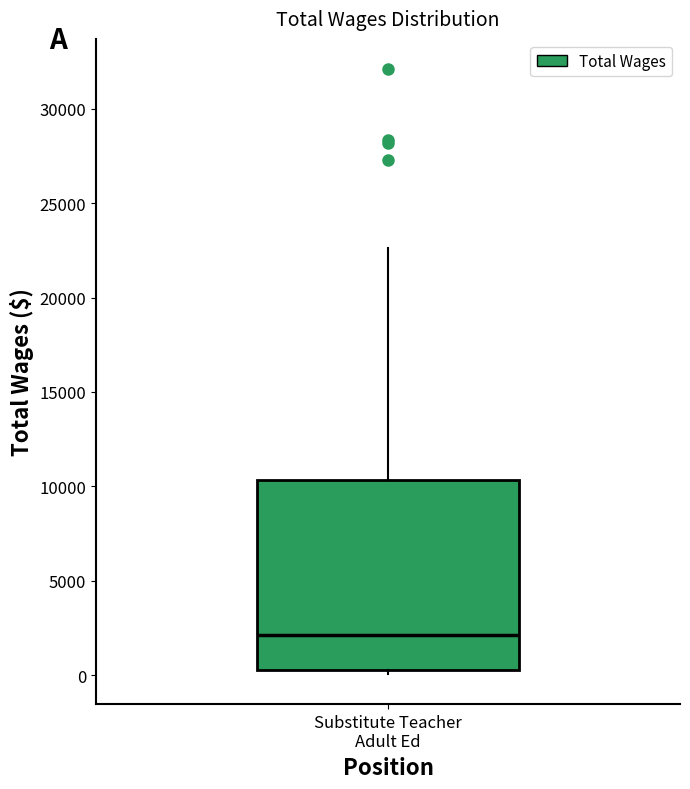

Where is the upper edge of the box for Substitute Teacher Adult Ed on the y-axis? The values are not printed on the chart, so give them approximately, as read against the axis.

10500